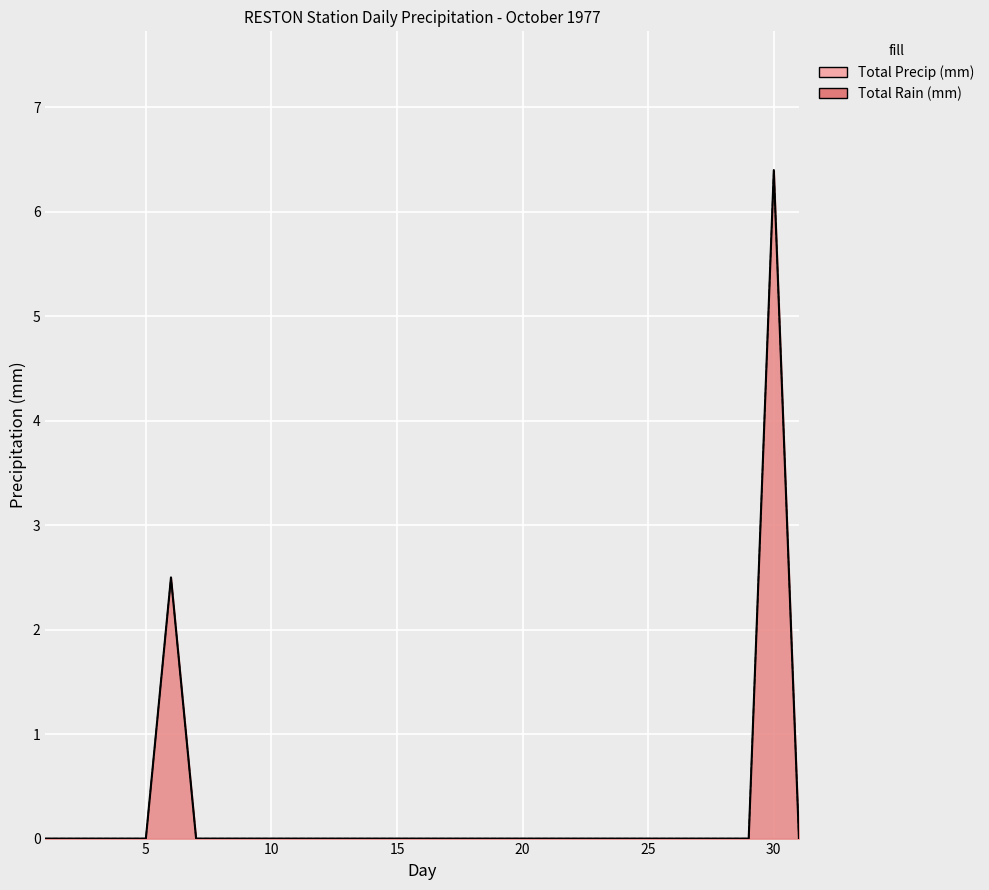

How many lines are shown in the chart?

2